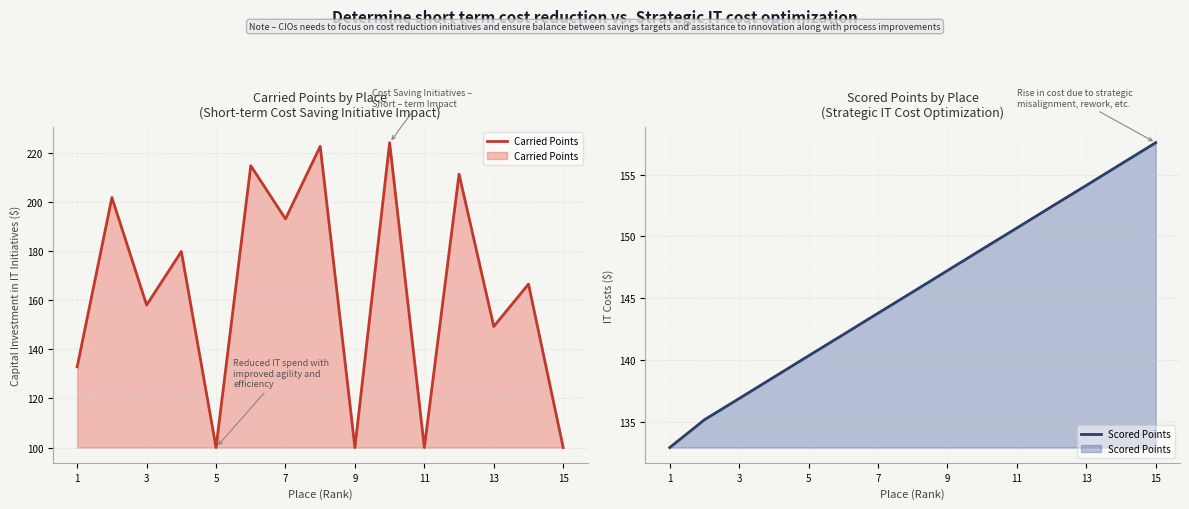

The value of Carried Points at 13 is 149.4. True or false?

True